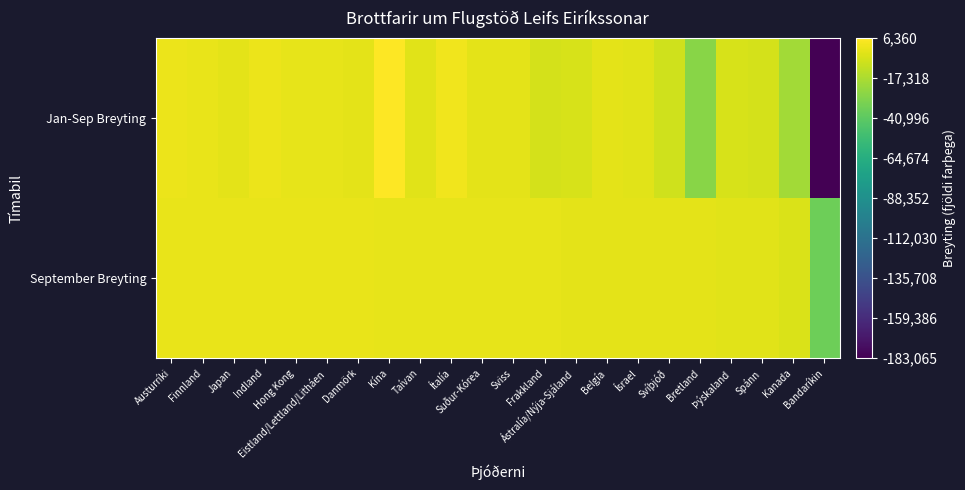

Reading left to right, extract all data points from this chart.

September Breyting: Austurríki=-254	Finnland=5	Japan=22	Indland=27	Hong Kong=40	Eistland/Lettland/Litháen=-71	Danmörk=-95	Kína=-360	Taívan=-397	Ítalía=-417	Suður-Kórea=-500	Sviss=-544	Frakkland=-737	Ástralía/Nýja-Sjáland=-1104	Belgía=-1130	Ísrael=-1133	Svíþjóð=-1207	Bretland=-1760	Þýskaland=-1993	Spánn=-2187	Kanada=-4507	Bandaríkin=-35238
Jan-Sep Breyting: Austurríki=613	Finnland=-247	Japan=-1087	Indland=618	Hong Kong=-466	Eistland/Lettland/Litháen=-813	Danmörk=-1297	Kína=6360	Taívan=-2255	Ítalía=2131	Suður-Kórea=-1390	Sviss=-1335	Frakkland=-5642	Ástralía/Nýja-Sjáland=-5003	Belgía=-1650	Ísrael=-2247	Svíþjóð=-7061	Bretland=-26981	Þýskaland=-4845	Spánn=-5610	Kanada=-19687	Bandaríkin=-183065